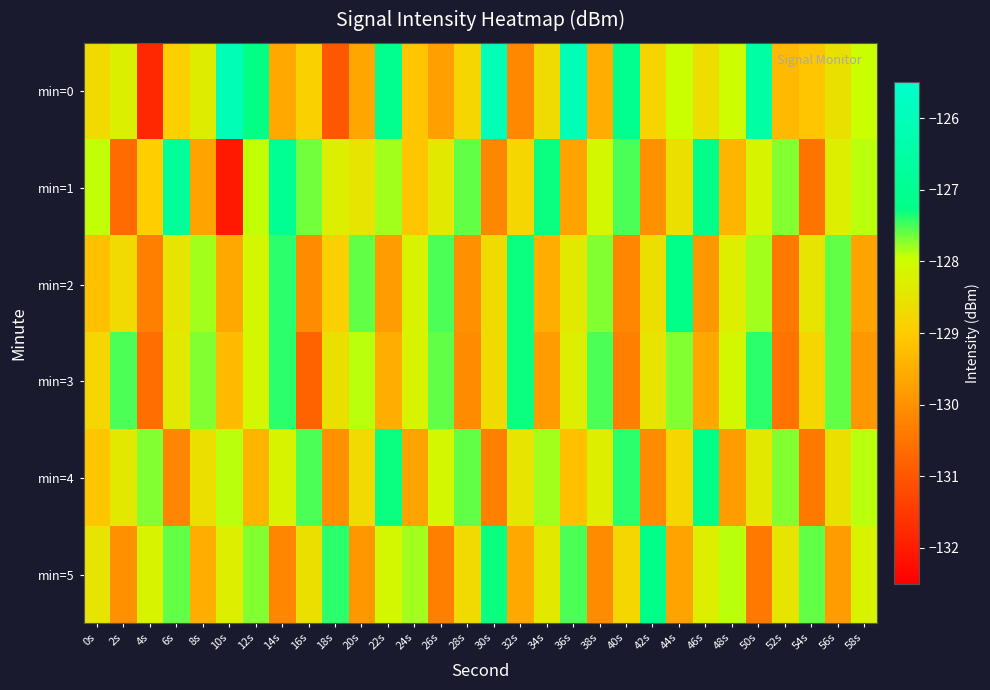

What is the total value across all series at 4s?

-777.6